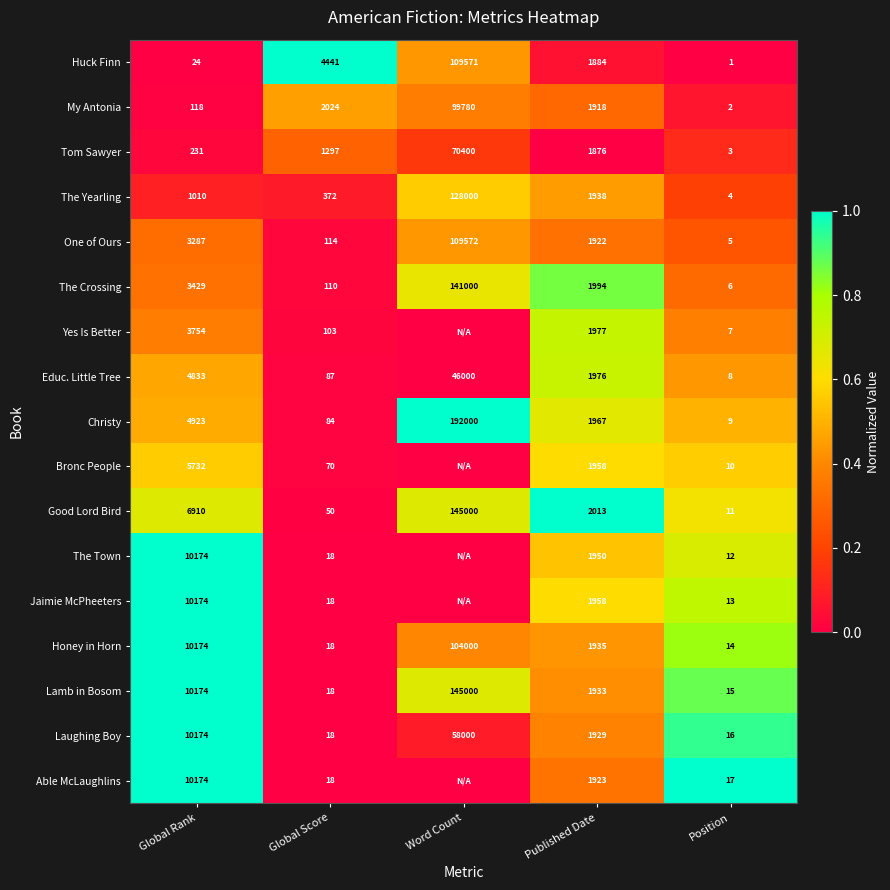

Which series changed the most between Global Score and Position?

Huck Finn